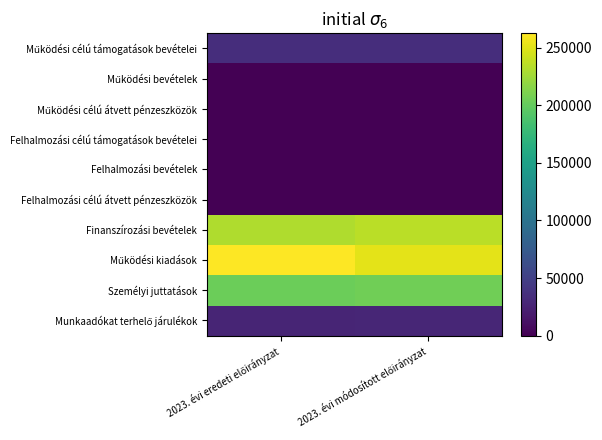

What is the total value across all series at 2023. évi eredeti előirányzat?

758474